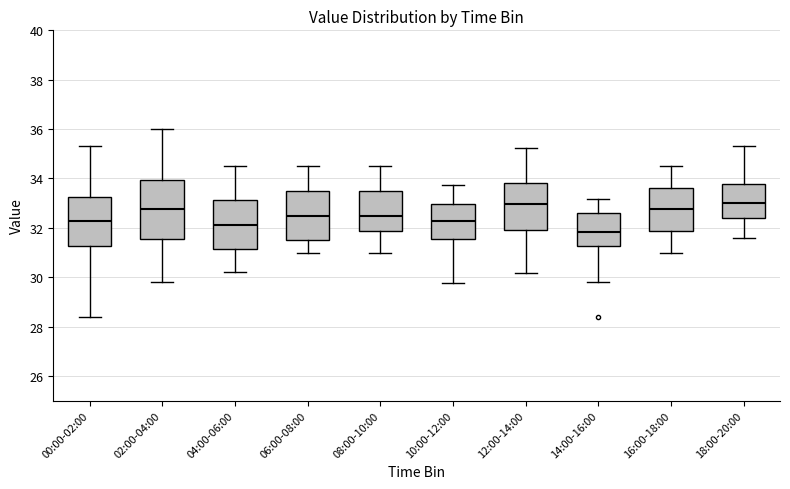

Which box has the lowest median line?

14:00-16:00